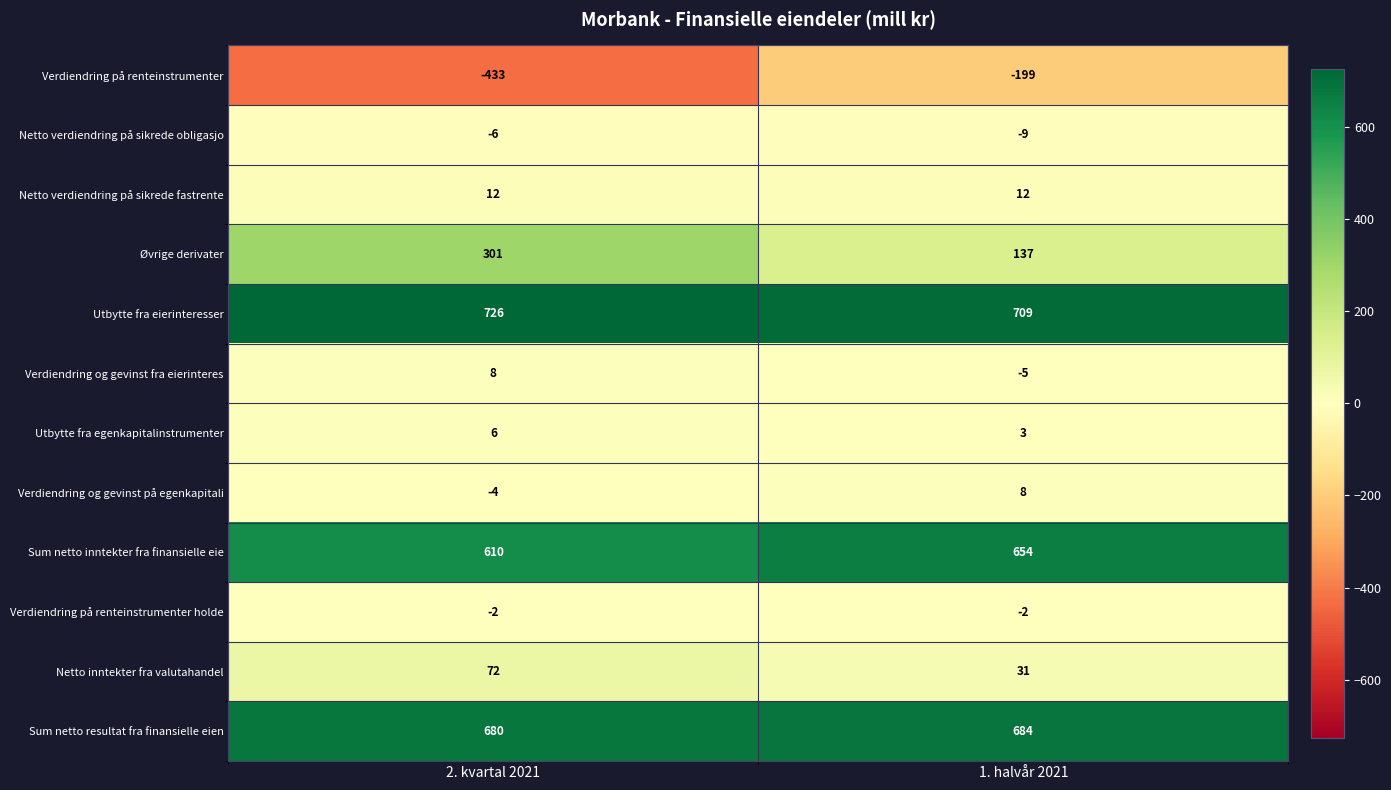

Reading left to right, extract all data points from this chart.

Verdiendring på renteinstrumenter: 2. kvartal 2021=-433	1. halvår 2021=-199
Netto verdiendring på sikrede obligasjo: 2. kvartal 2021=-6	1. halvår 2021=-9
Netto verdiendring på sikrede fastrente: 2. kvartal 2021=12	1. halvår 2021=12
Øvrige derivater: 2. kvartal 2021=301	1. halvår 2021=137
Utbytte fra eierinteresser: 2. kvartal 2021=726	1. halvår 2021=709
Verdiendring og gevinst fra eierinteres: 2. kvartal 2021=8	1. halvår 2021=-5
Utbytte fra egenkapitalinstrumenter: 2. kvartal 2021=6	1. halvår 2021=3
Verdiendring og gevinst på egenkapitali: 2. kvartal 2021=-4	1. halvår 2021=8
Sum netto inntekter fra finansielle eie: 2. kvartal 2021=610	1. halvår 2021=654
Verdiendring på renteinstrumenter holde: 2. kvartal 2021=-2	1. halvår 2021=-2
Netto inntekter fra valutahandel: 2. kvartal 2021=72	1. halvår 2021=31
Sum netto resultat fra finansielle eien: 2. kvartal 2021=680	1. halvår 2021=684